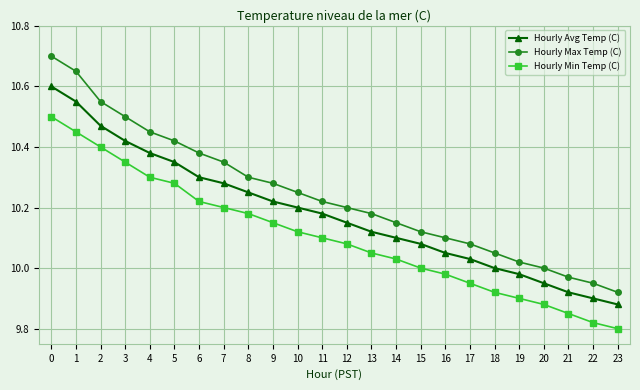

Rank the series by their maximum value, from highest to lowest.

Hourly Max Temp (C), Hourly Avg Temp (C), Hourly Min Temp (C)